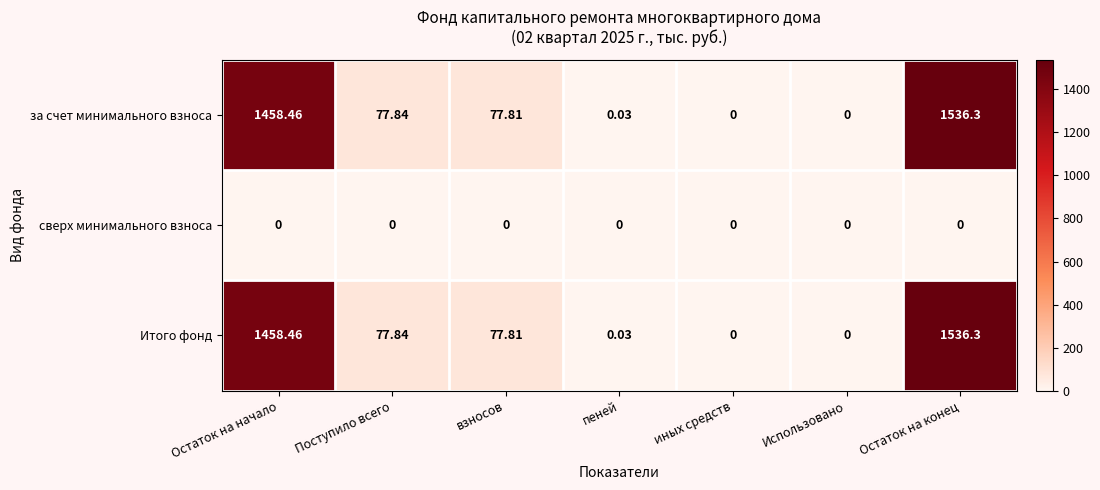

Is the value of сверх минимального взноса at иных средств greater than the value of за счет минимального взноса at пеней?

No